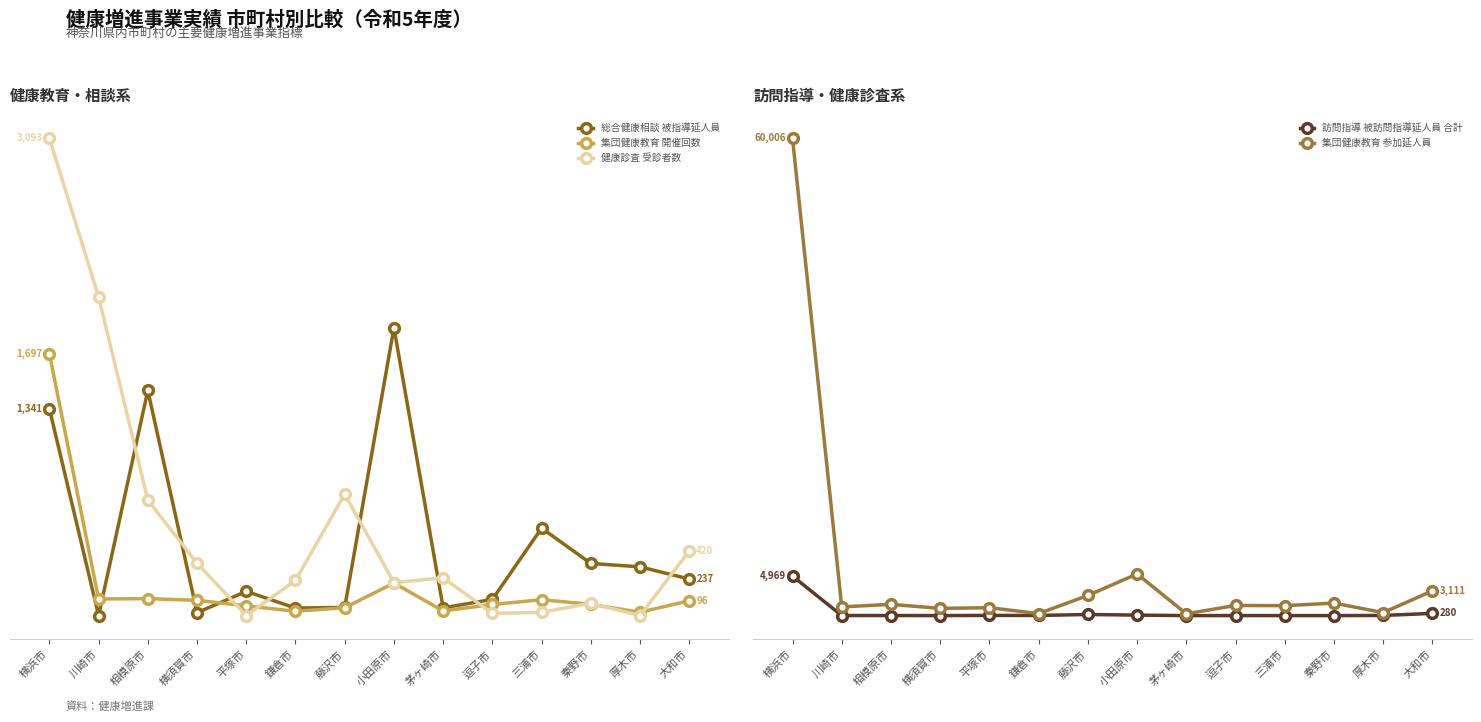

Is the value of 集団健康教育 参加延人員 at 平塚市 greater than the value of 健康診査 受診者数 at 厚木市?

Yes